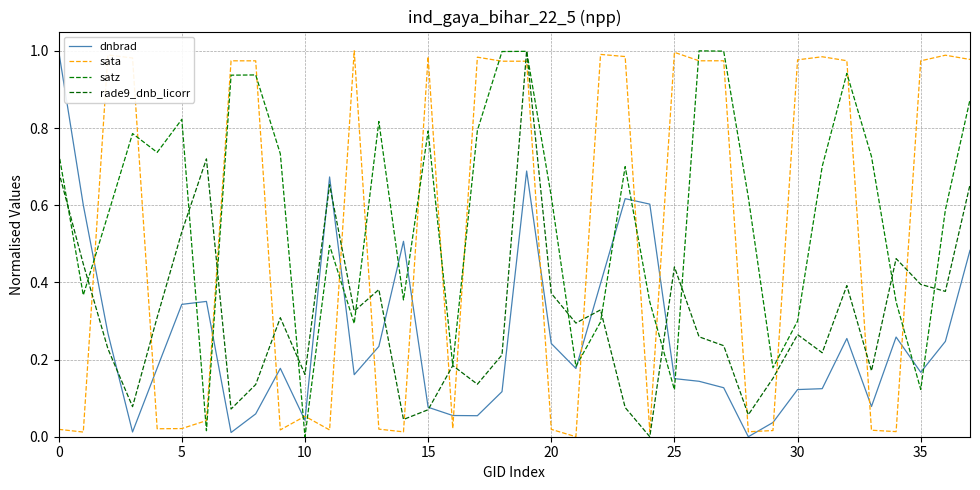

True or false: dnbrad and rade9_dnb_licorr intersect in this chart.

True